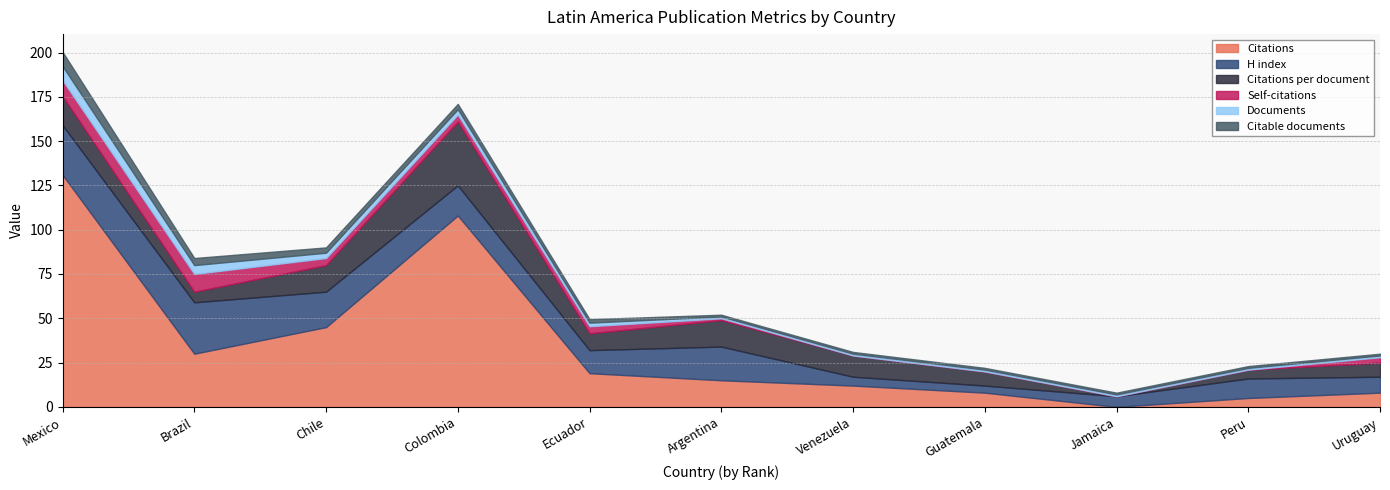

Count the number of categories in the chart.

11